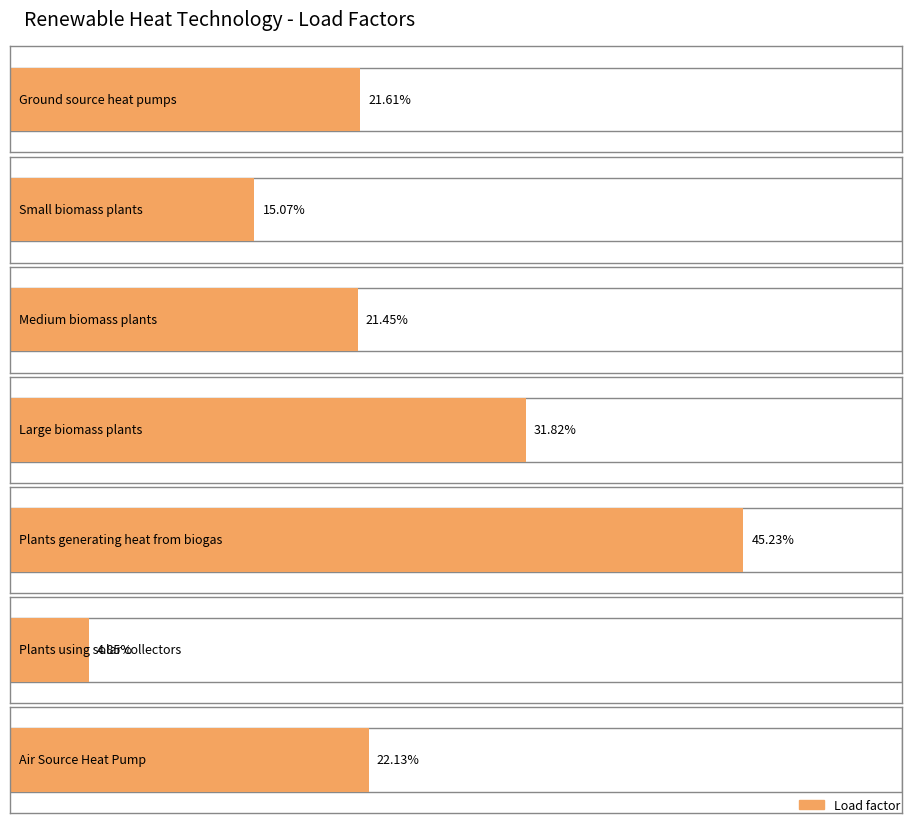

Rank the categories by value from highest to lowest.

Plants which generate heat from biogas, Large biomass plants, Air Source Heat Pump, Ground source heat pumps, Medium biomass plants, Small biomass plants, Plants using solar collectors